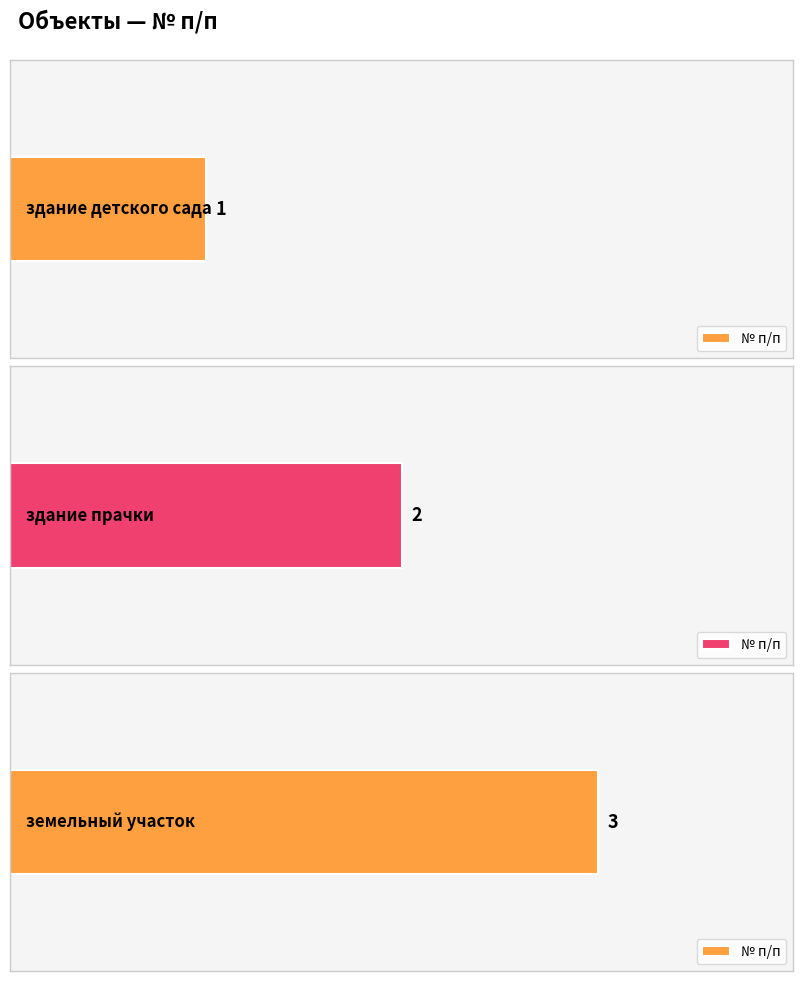

The chart shows a value of 1 at здание детского сада. True or false?

True